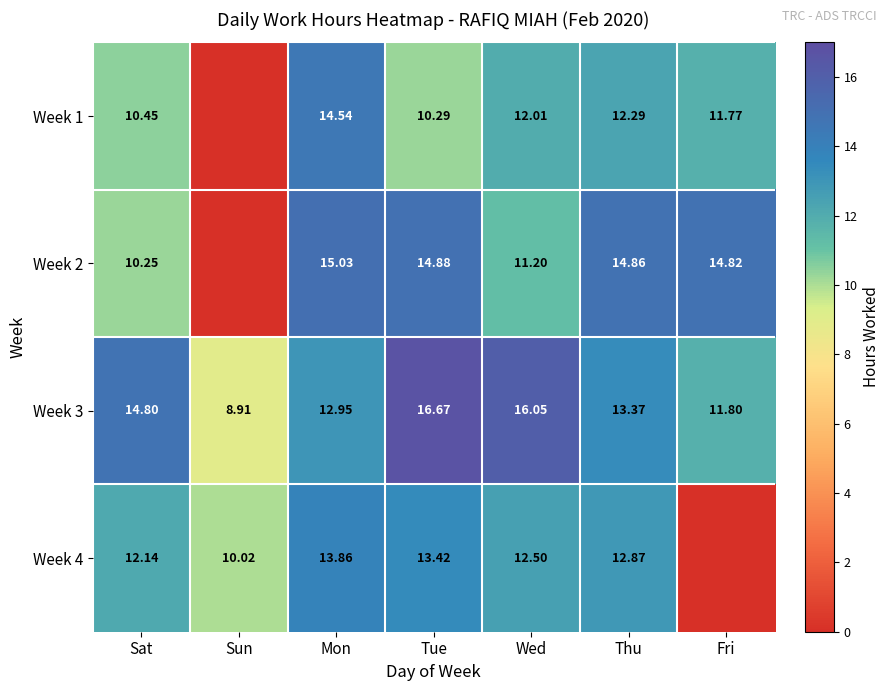

At which label does Week 3 first exceed 13?

Sat